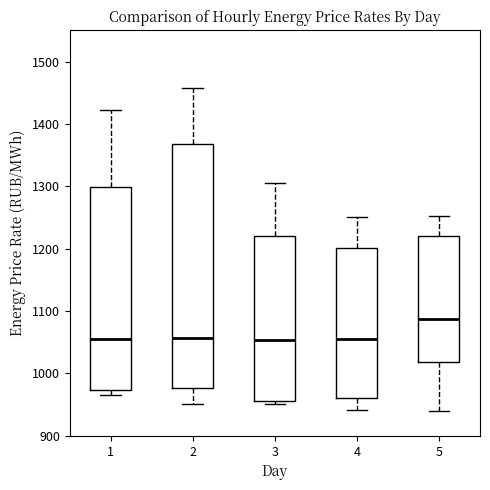

Comparing the boxes themselves (not the whiskers), which one is the tallest?

2